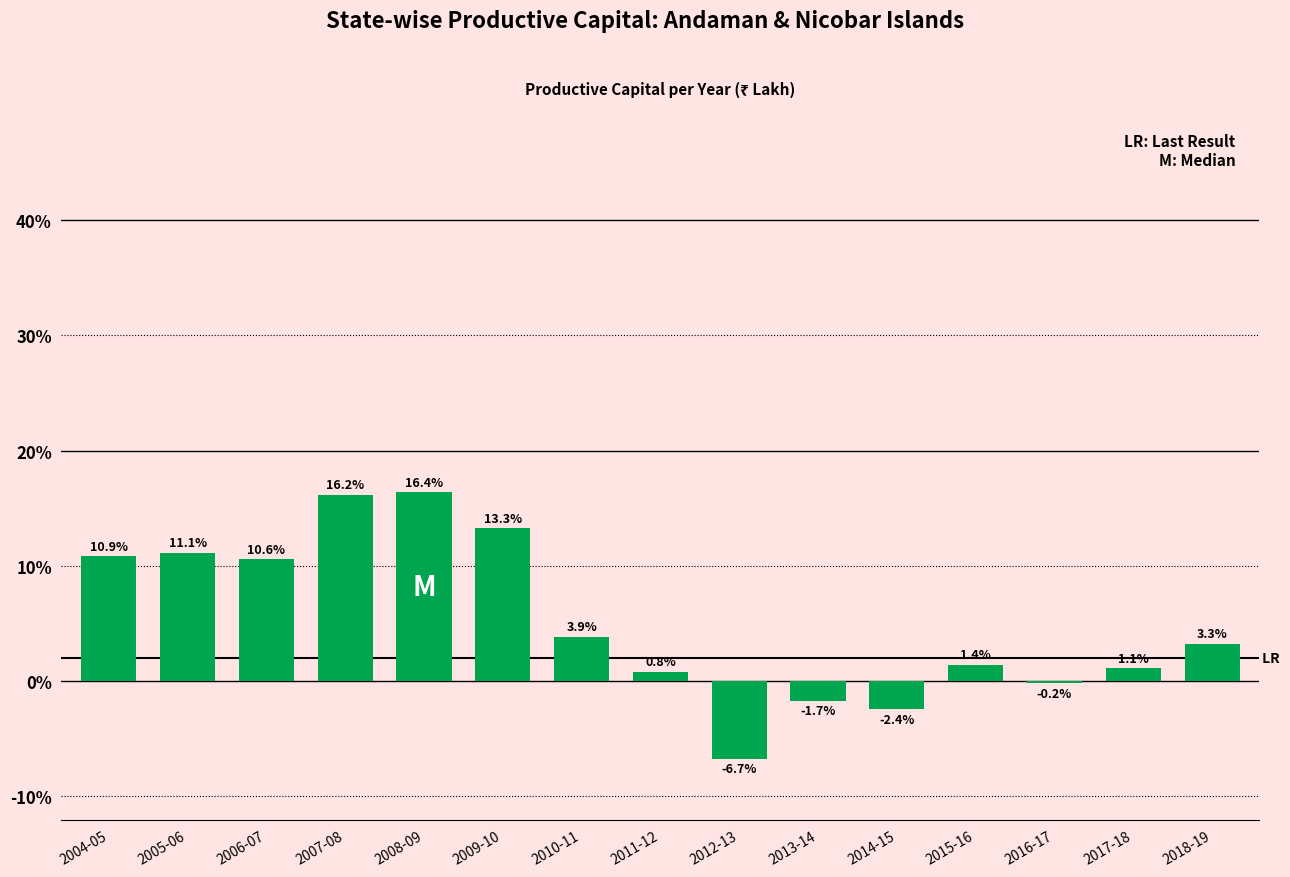

Reading left to right, what are all the values shown in this chart?

2004-05=10.9	2005-06=11.1	2006-07=10.6	2007-08=16.2	2008-09=16.4	2009-10=13.3	2010-11=3.9	2011-12=0.8	2012-13=-6.7	2013-14=-1.7	2014-15=-2.4	2015-16=1.4	2016-17=-0.2	2017-18=1.1	2018-19=3.3